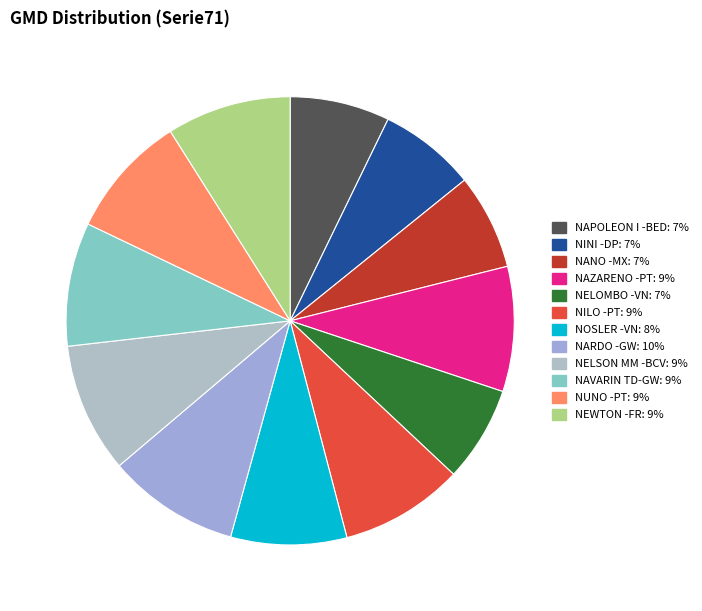

What percentage is NOT represented by NAPOLEON I -BED?

92.8%